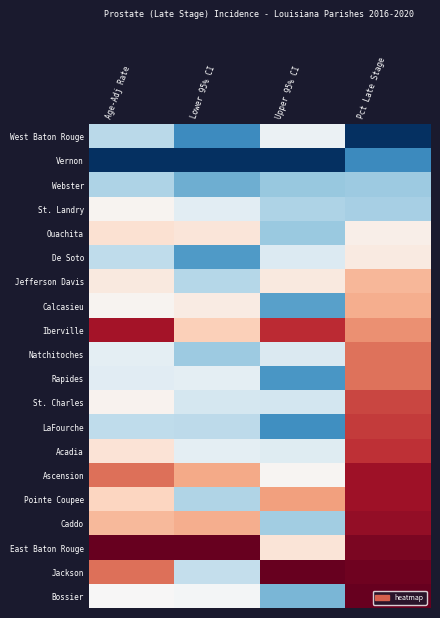

Which series changed the most between Lower 95% CI and Pct Late Stage?

Jackson